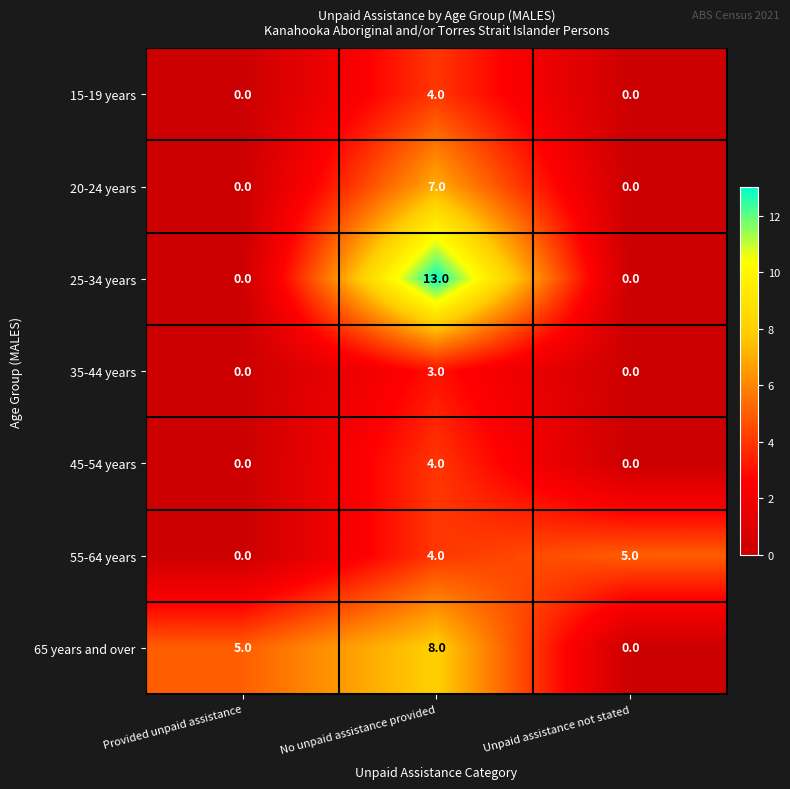

True or false: 20-24 years has a value of 4 at Provided unpaid assistance.

False